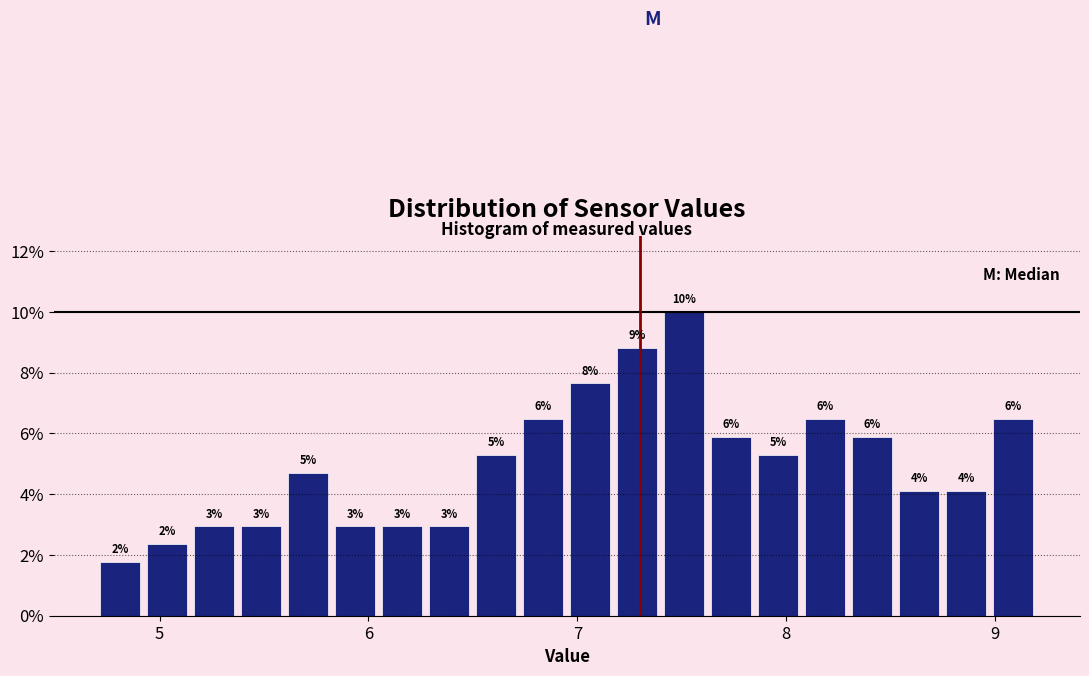

Around what value on the x-axis is the tallest bar? Give the approximate position of its centre, as read against the axis.

7.5